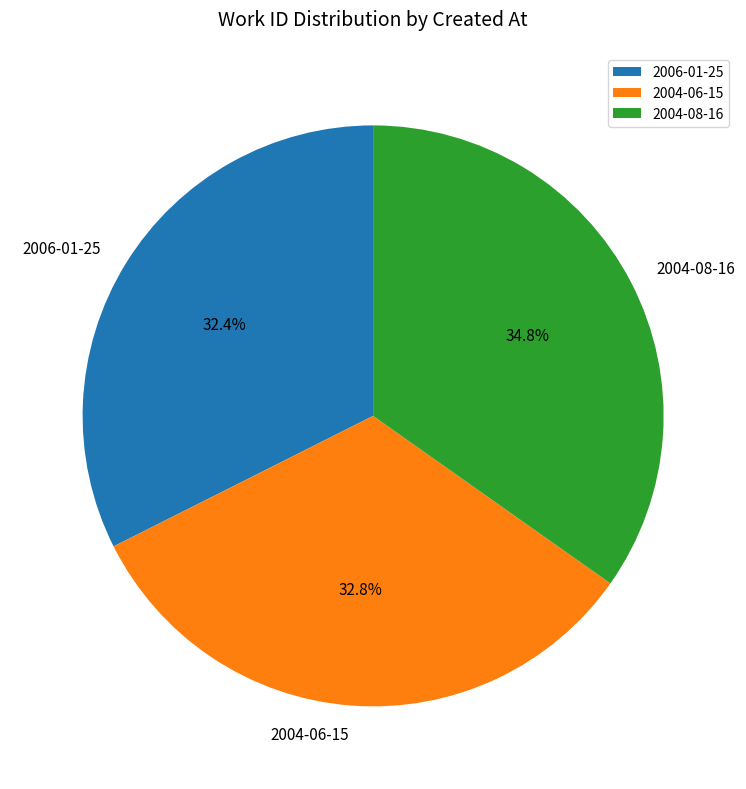

To the nearest percent, what portion does 2004-06-15 represent?

33%